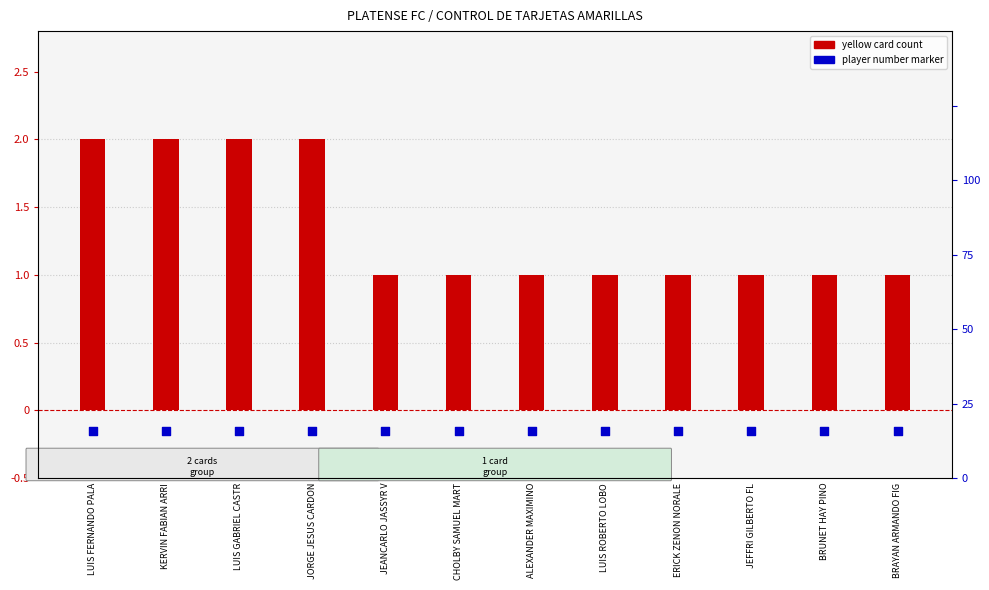

Which series has the largest Y range (max minus min)?

yellow card count